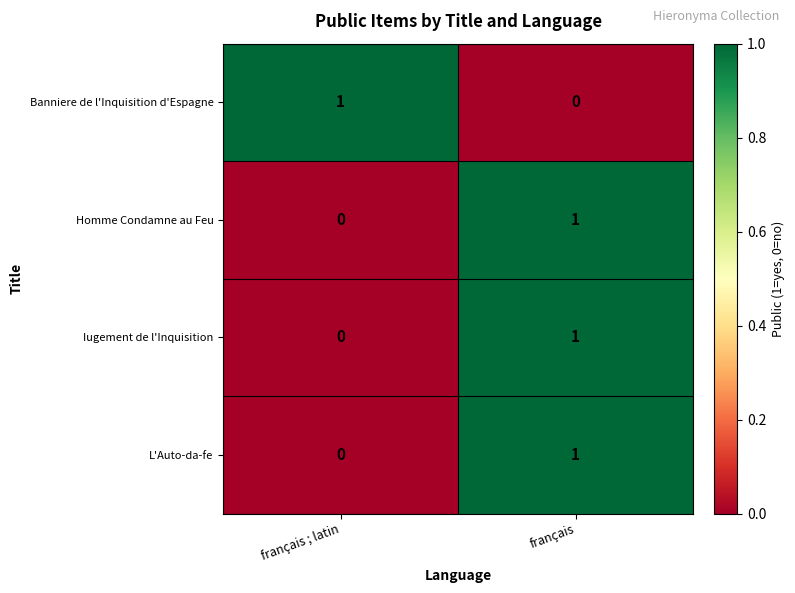

Which category has the highest value in the Homme Condamne au Feu series?

français